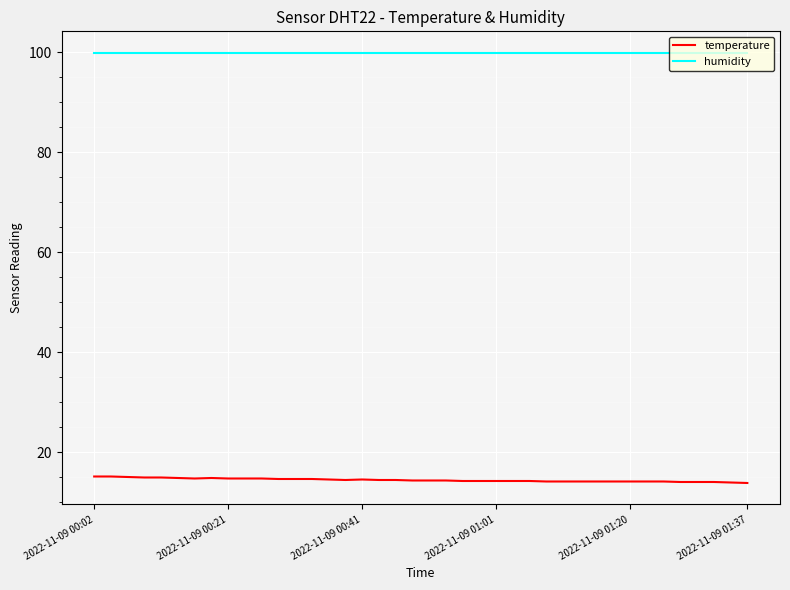

List the series in order of their overall mean, lowest first.

temperature, humidity